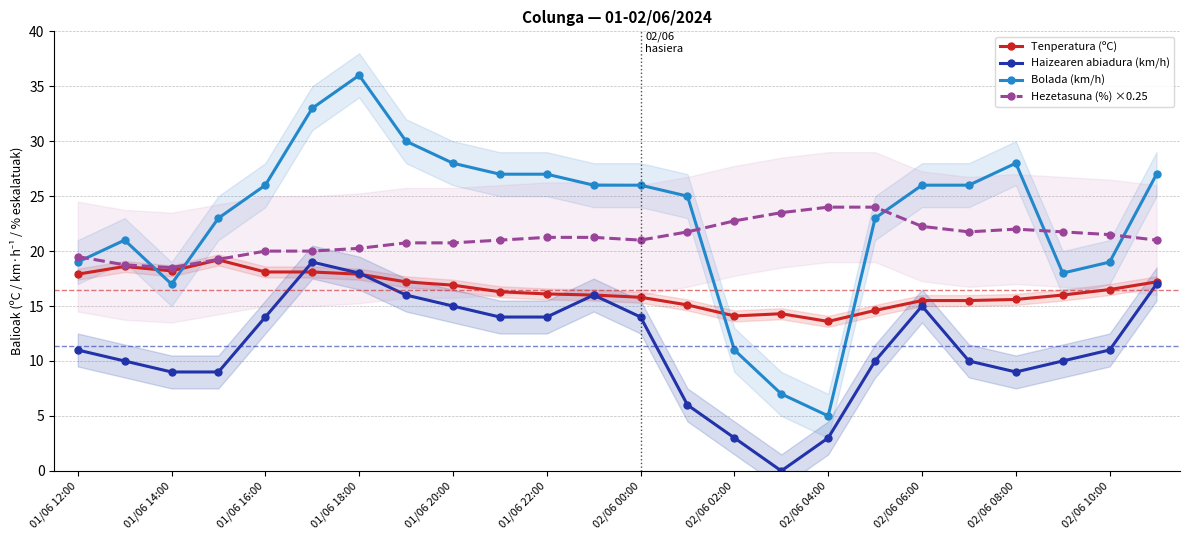

True or false: Bolada (km/h) has a value of 26.0 at 02/06 06:00.

True